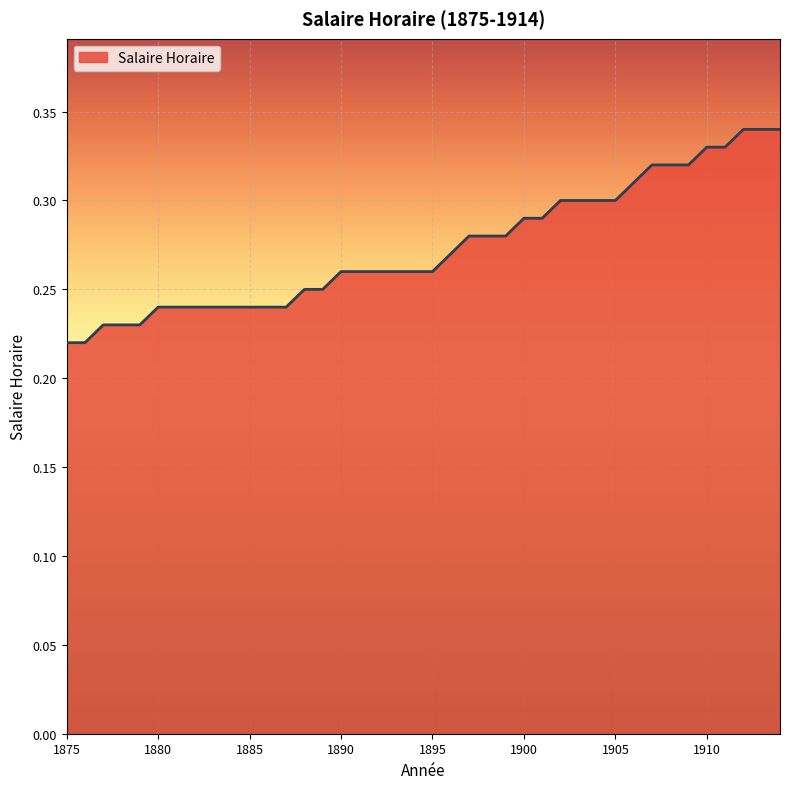

How many lines are shown in the chart?

1